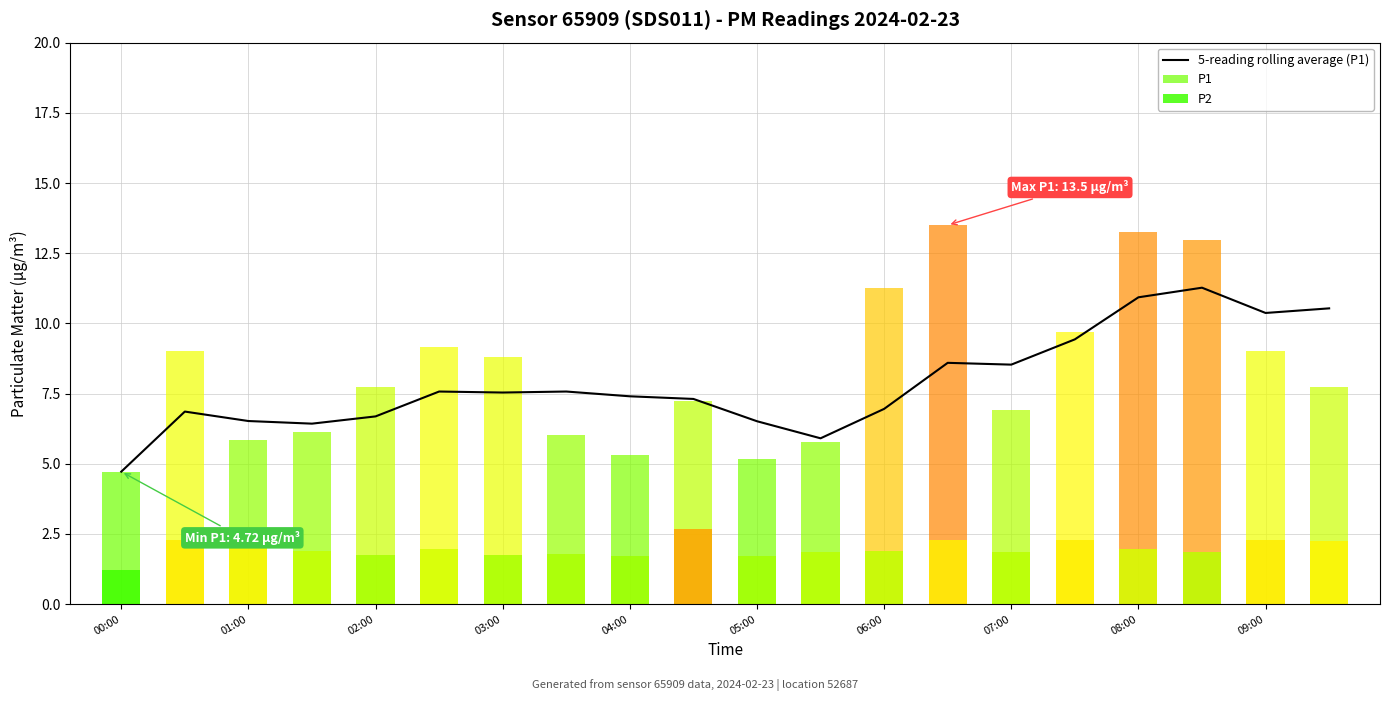

Are the bars grouped side by side (vs. stacked)?

No